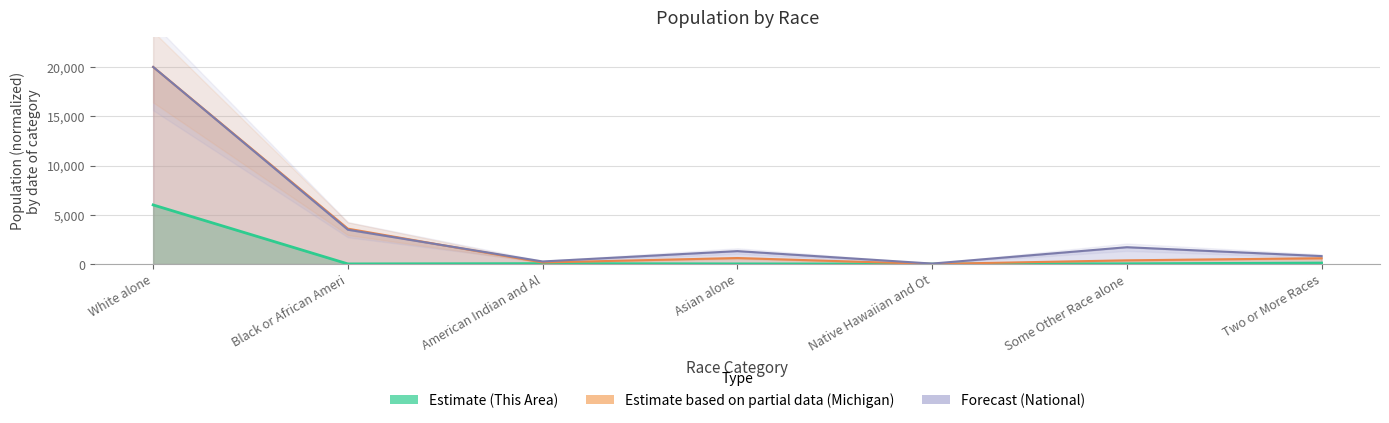

What is the spread (max minus min) of values at American Indian and Al?

217.6